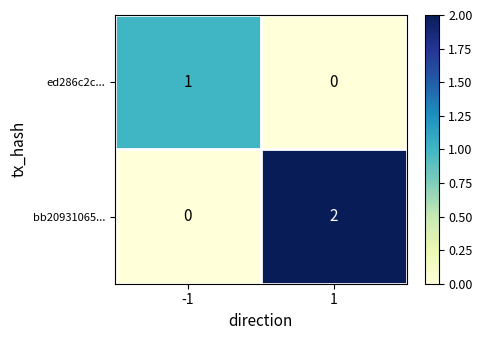

Rank the series by their average value, from lowest to highest.

ed286c2c..., bb20931065...